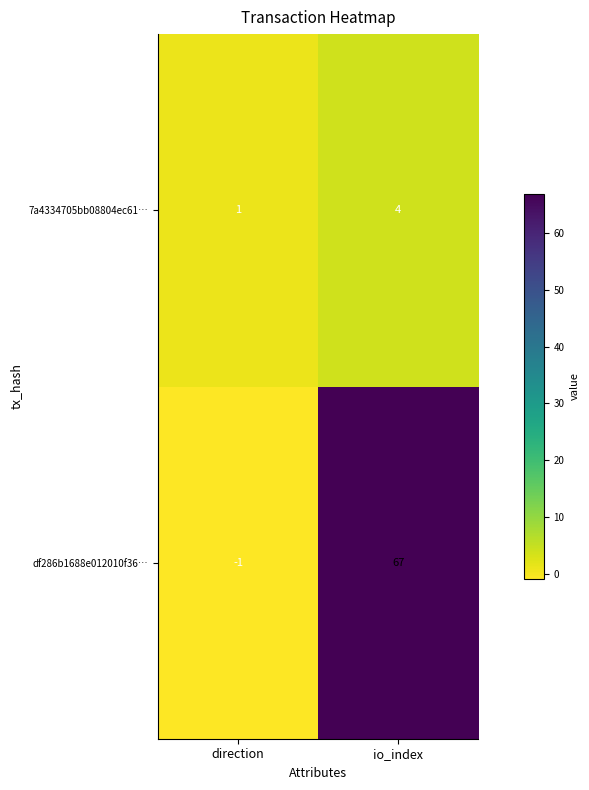

Rank the series by their maximum value, from lowest to highest.

7a4334705bb08804ec61…, df286b1688e012010f36…